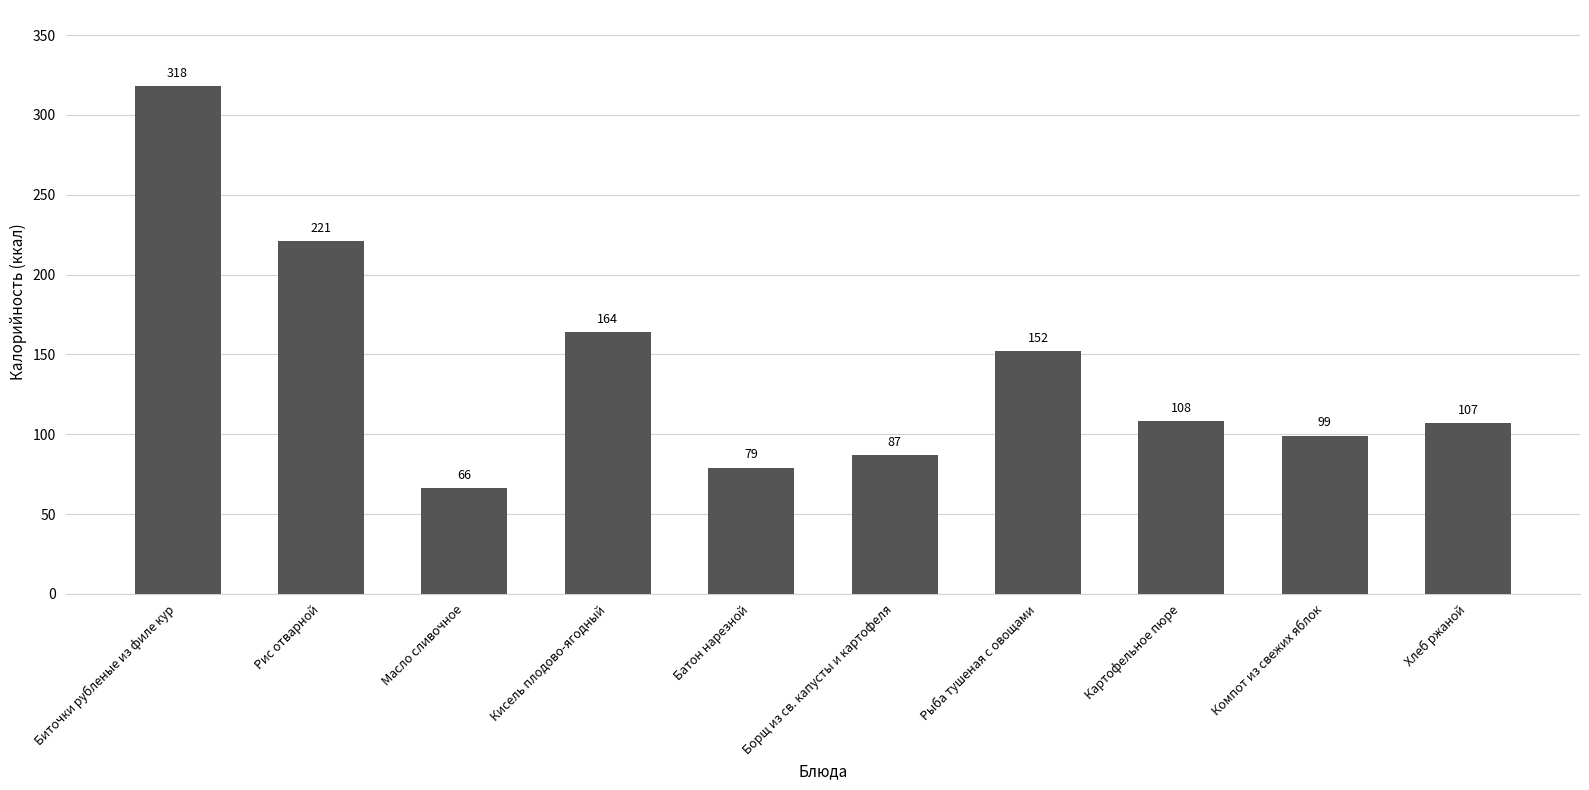

What is the greatest value displayed?

318